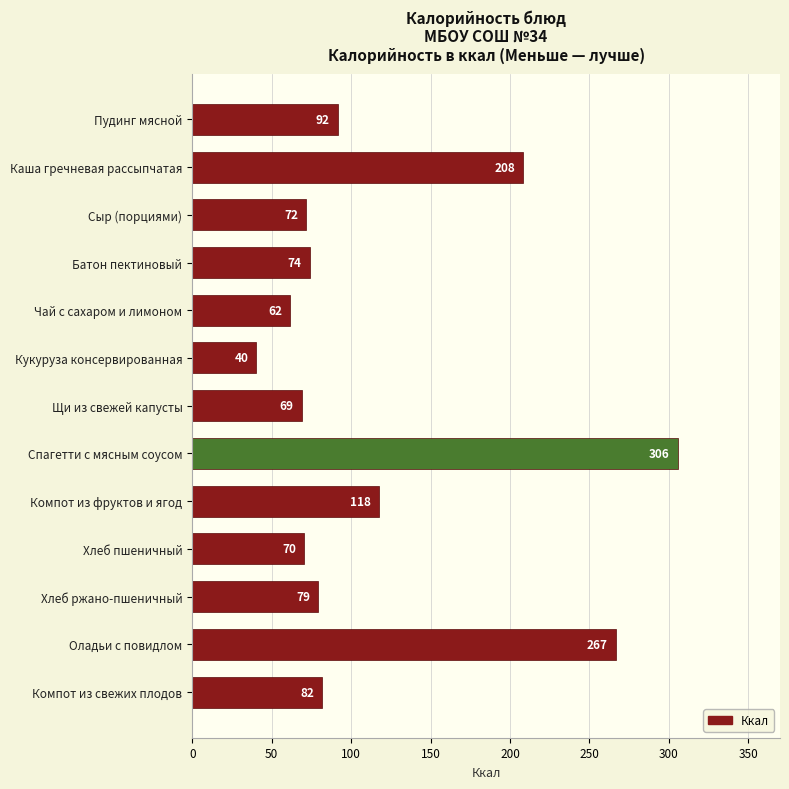

How many series are shown in this chart?

1